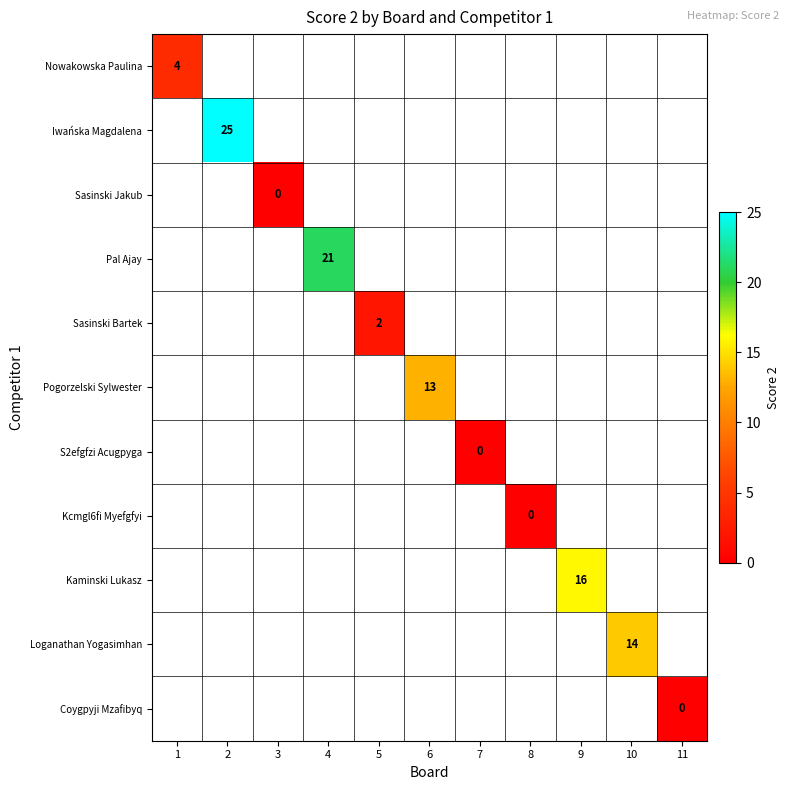

Which category has the highest value across all series?

2